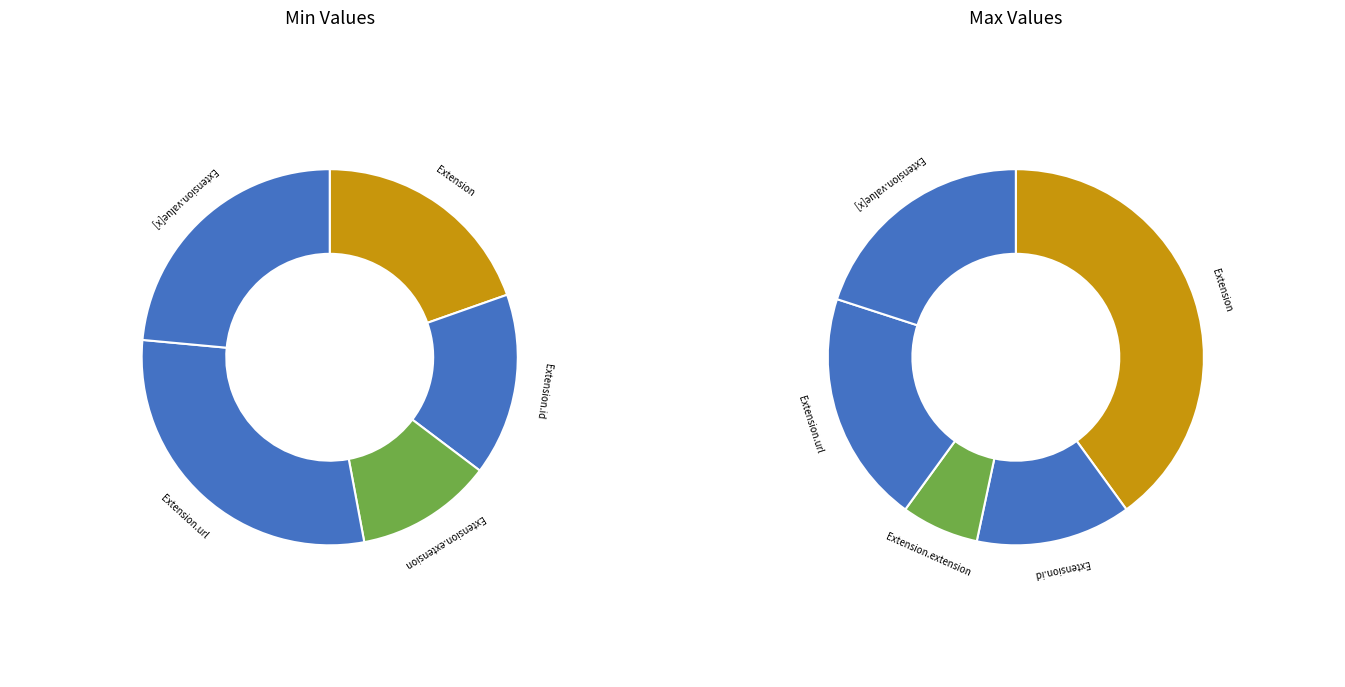

True or false: Extension.extension accounts for 9% of the total.

False